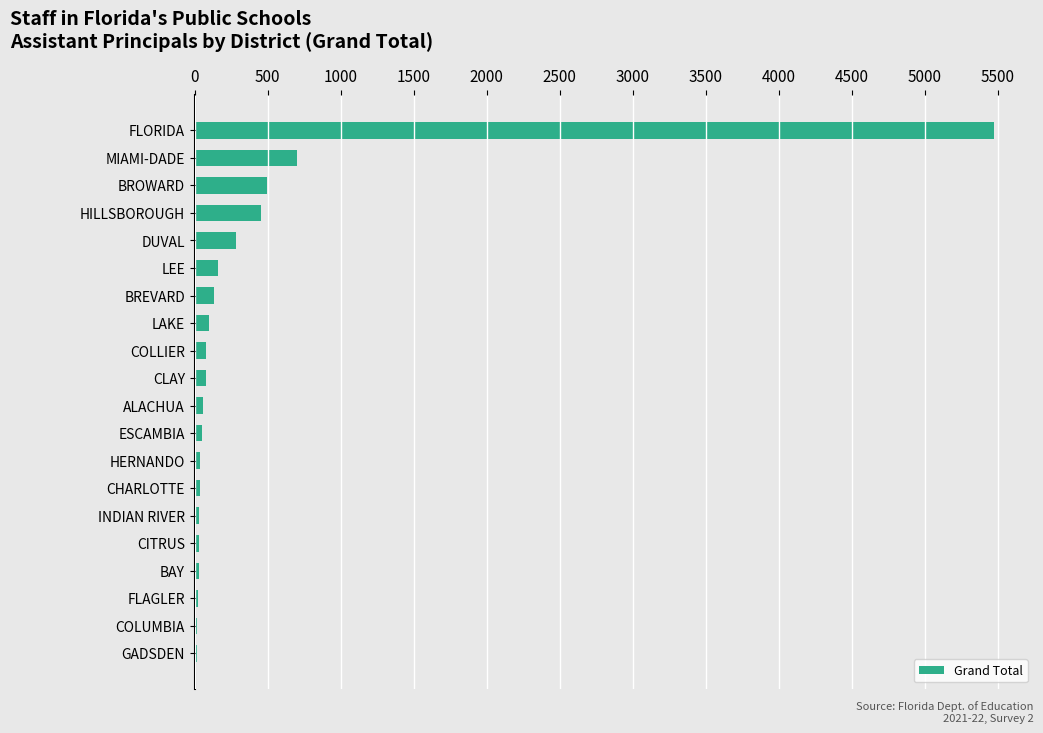

Where is the data nearest to the value 2745?

MIAMI-DADE